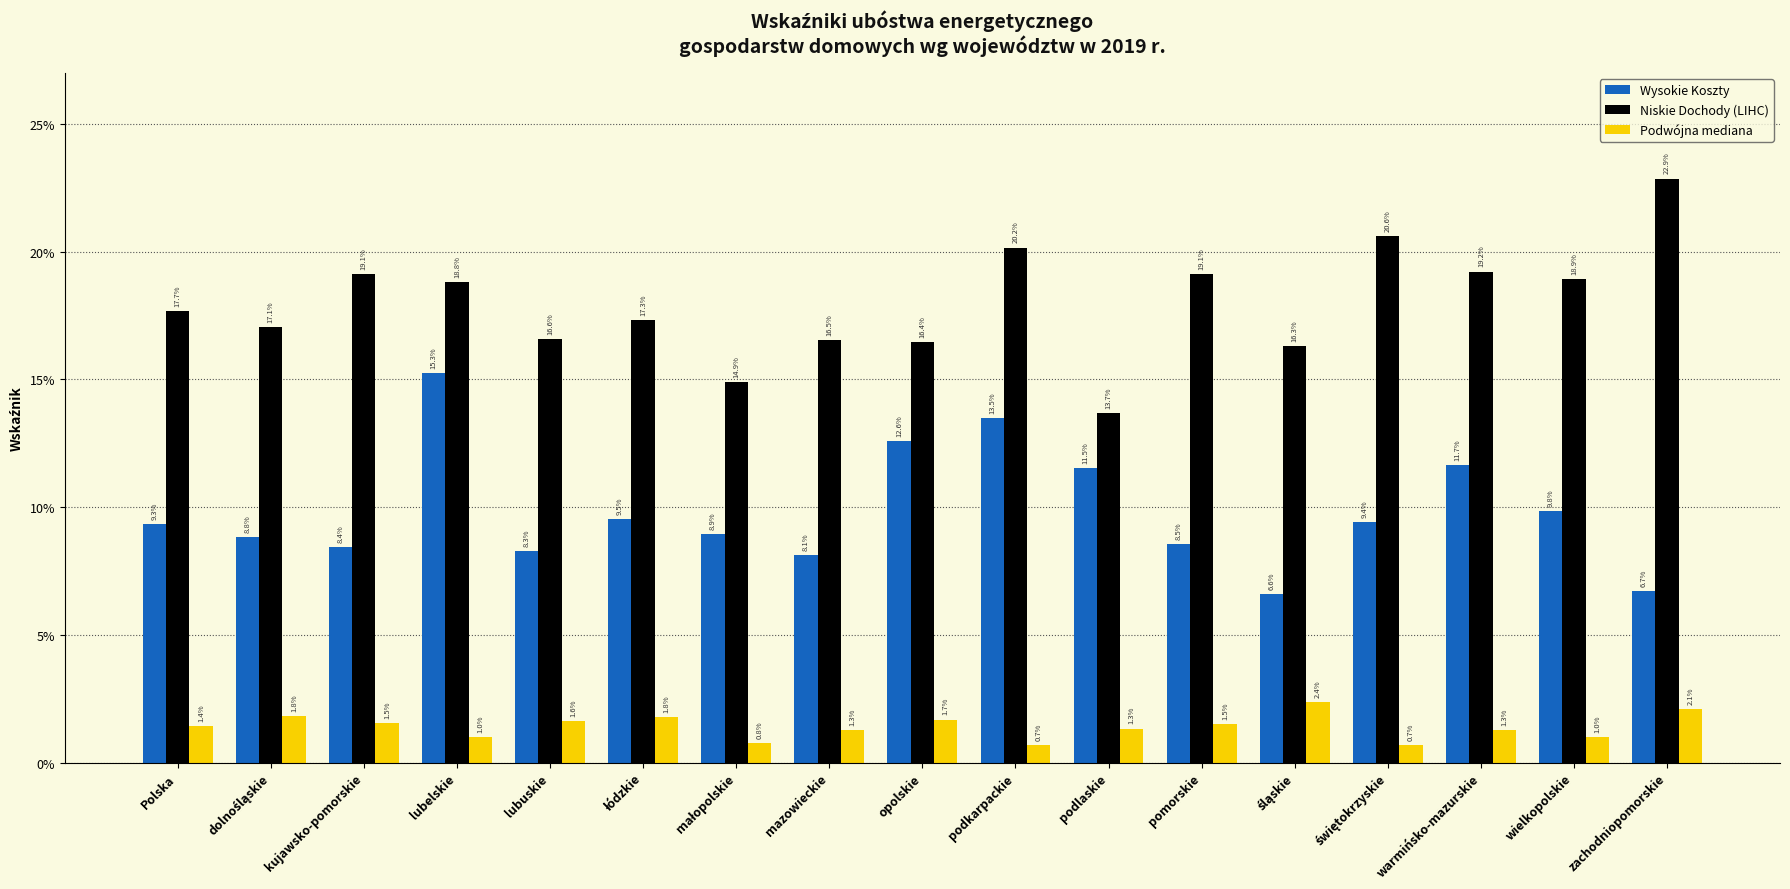

Are the bars grouped side by side (vs. stacked)?

Yes